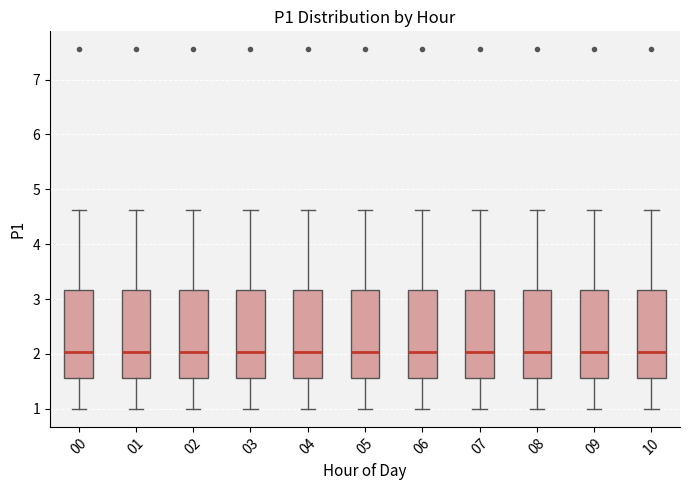

Reading left to right, transcribe this box plot: for each box, give where its median line is, the range the box spans, and where its two whiskers end, as read against the y-axis. The values are not printed on the chart, so give them approximately, as read against the axis.

00: median 2.0, box 1.6 to 3.2, whiskers 1.0 to 4.6
01: median 2.0, box 1.6 to 3.2, whiskers 1.0 to 4.6
02: median 2.0, box 1.6 to 3.2, whiskers 1.0 to 4.6
03: median 2.0, box 1.6 to 3.2, whiskers 1.0 to 4.6
04: median 2.0, box 1.6 to 3.2, whiskers 1.0 to 4.6
05: median 2.0, box 1.6 to 3.2, whiskers 1.0 to 4.6
06: median 2.0, box 1.6 to 3.2, whiskers 1.0 to 4.6
07: median 2.0, box 1.6 to 3.2, whiskers 1.0 to 4.6
08: median 2.0, box 1.6 to 3.2, whiskers 1.0 to 4.6
09: median 2.0, box 1.6 to 3.2, whiskers 1.0 to 4.6
10: median 2.0, box 1.6 to 3.2, whiskers 1.0 to 4.6